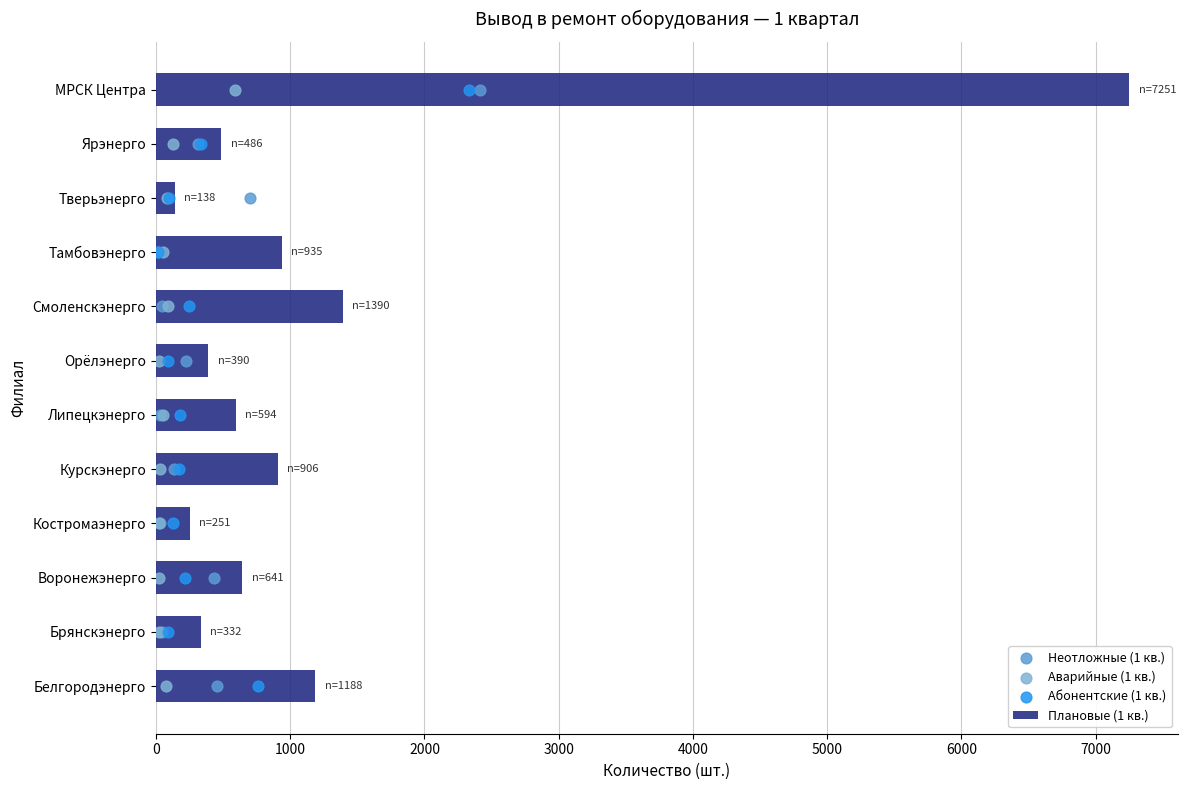

What is the maximum value for Плановые (1 кв.)?

7251